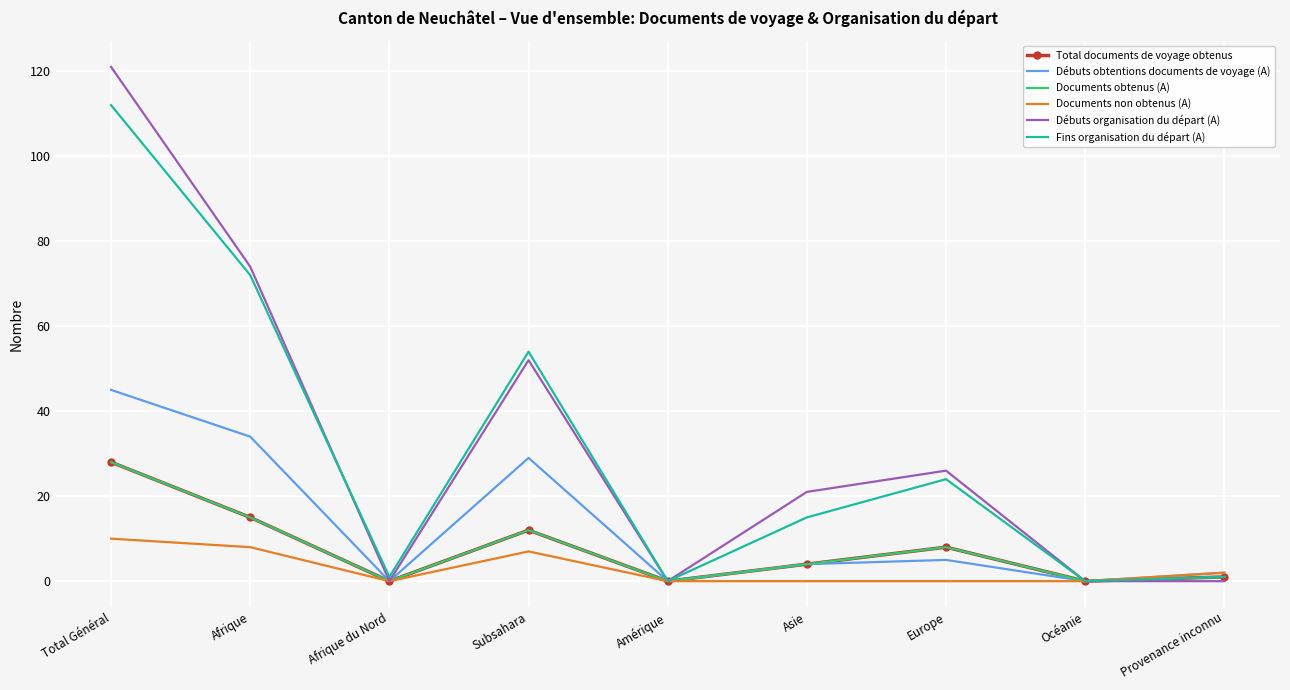

What are all the series names shown in the legend?

Total documents de voyage obtenus, Débuts obtentions documents de voyage (A), Documents obtenus (A), Documents non obtenus (A), Débuts organisation du départ (A), Fins organisation du départ (A)